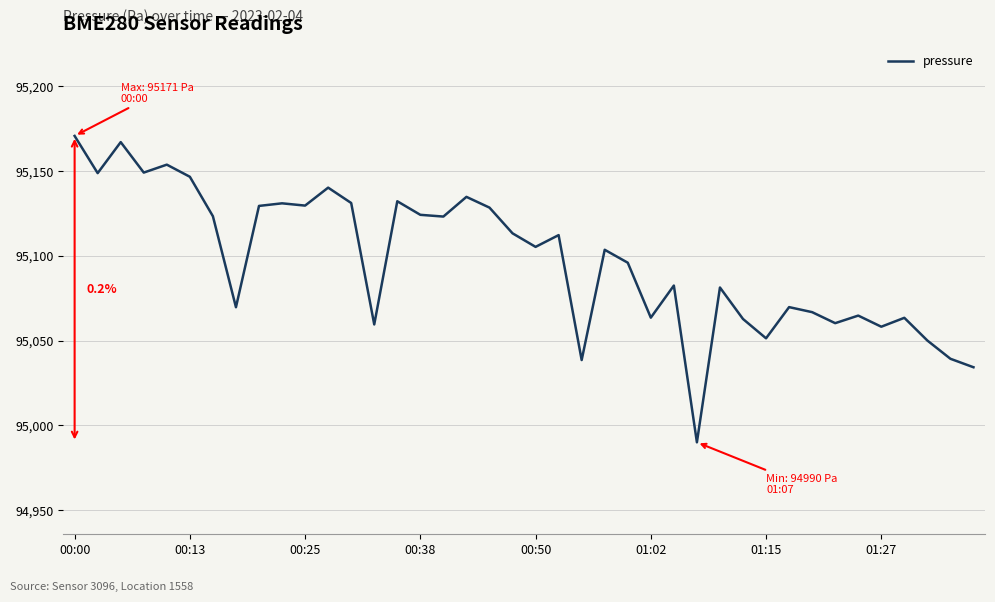

What is the smallest value displayed?

94990.1